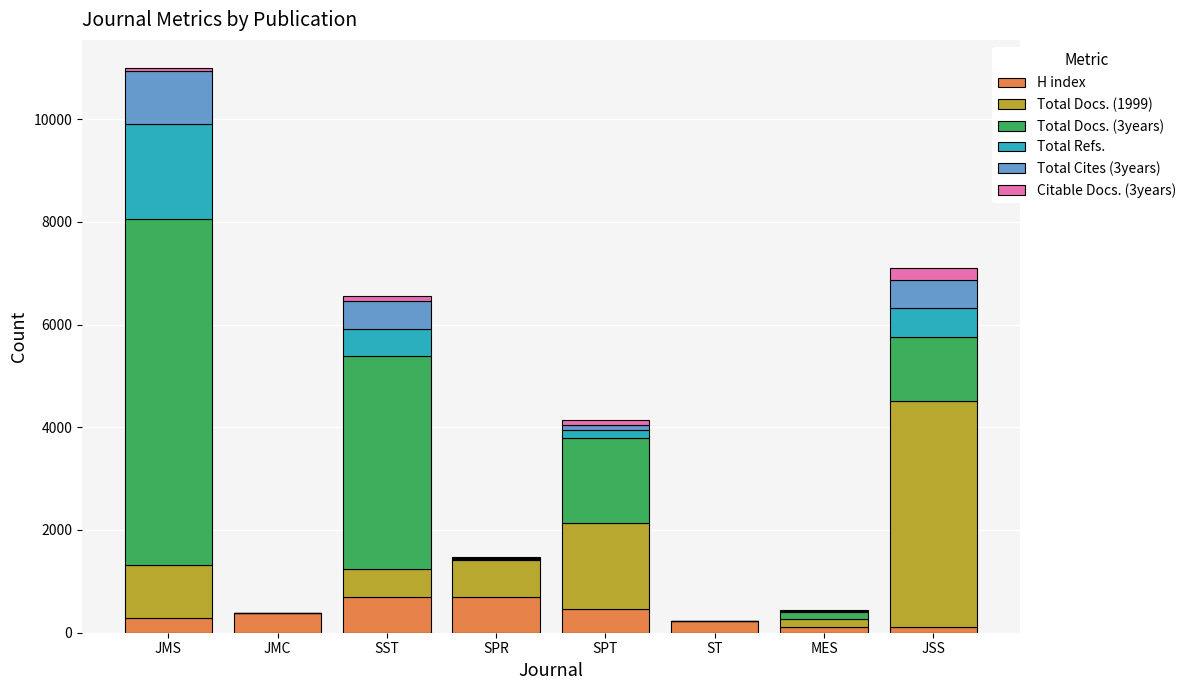

The value of H index at SPR is 691. True or false?

True